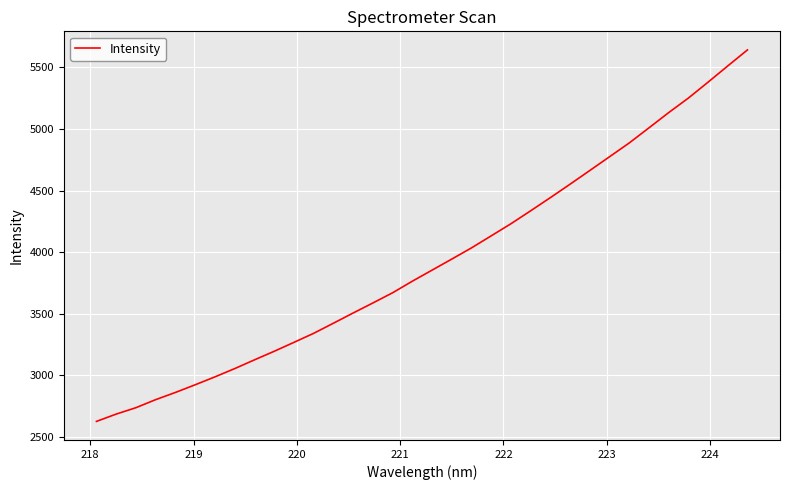

What is the smallest value displayed?

2627.2